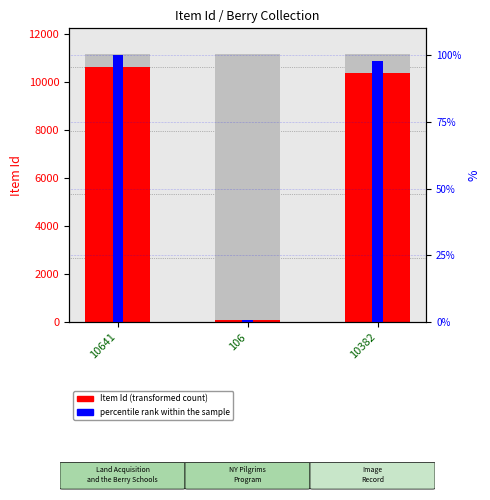

Rank the categories by Item Id (transformed count) value from lowest to highest.

106, 10382, 10641